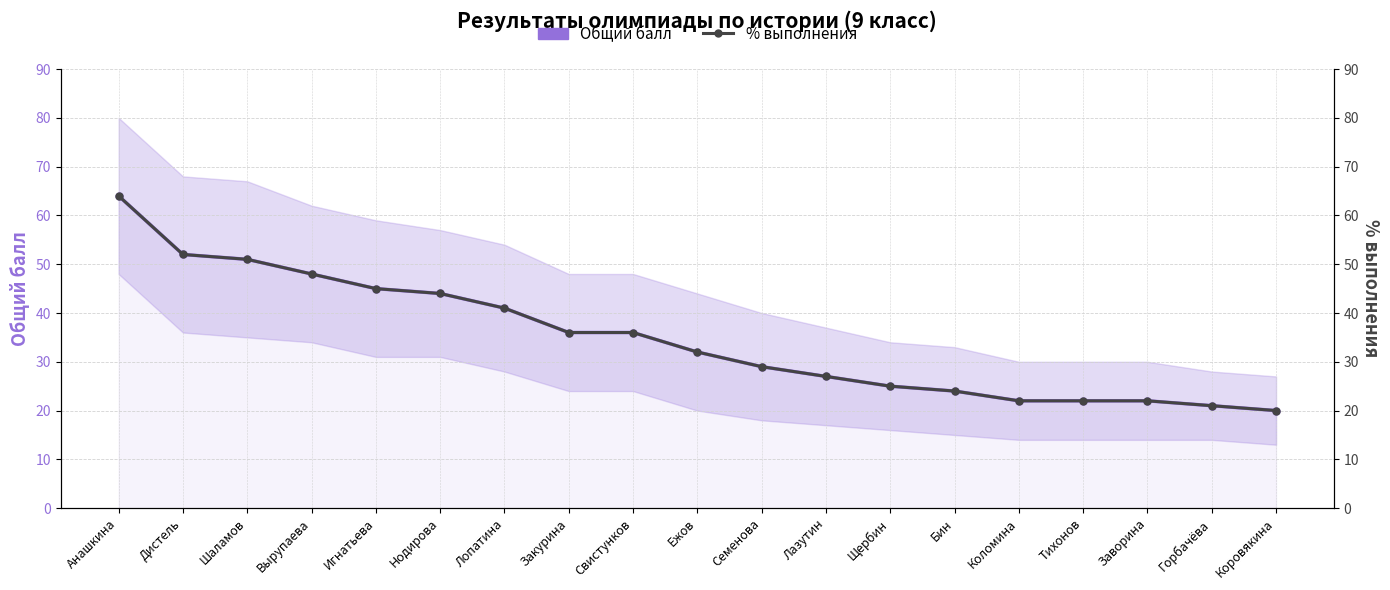

The % выполнения series shows 29.0 at Семенова. True or false?

True